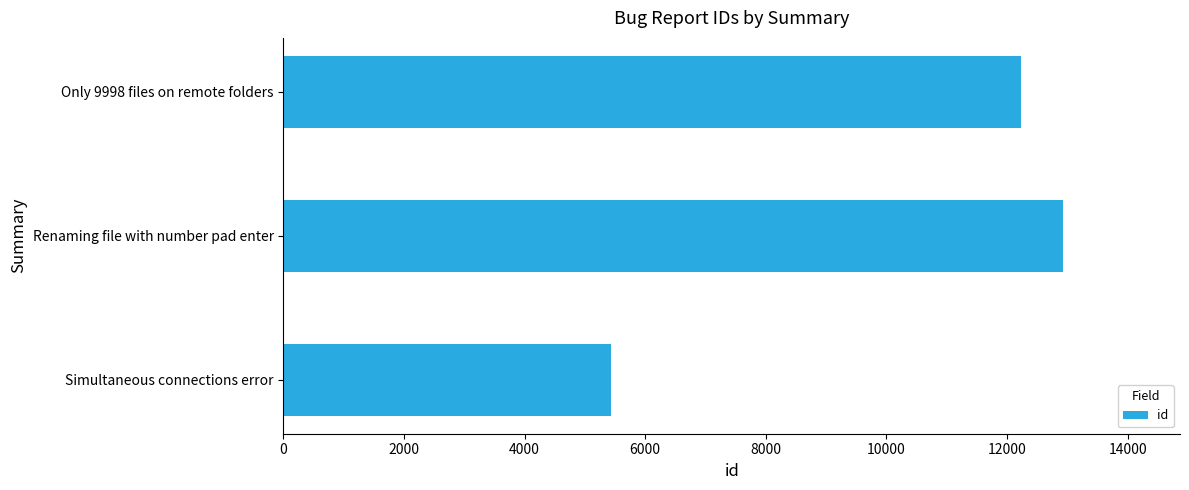

What is the ratio of the value at Only 9998 files on remote folders to the value at Simultaneous connections error?

2.3